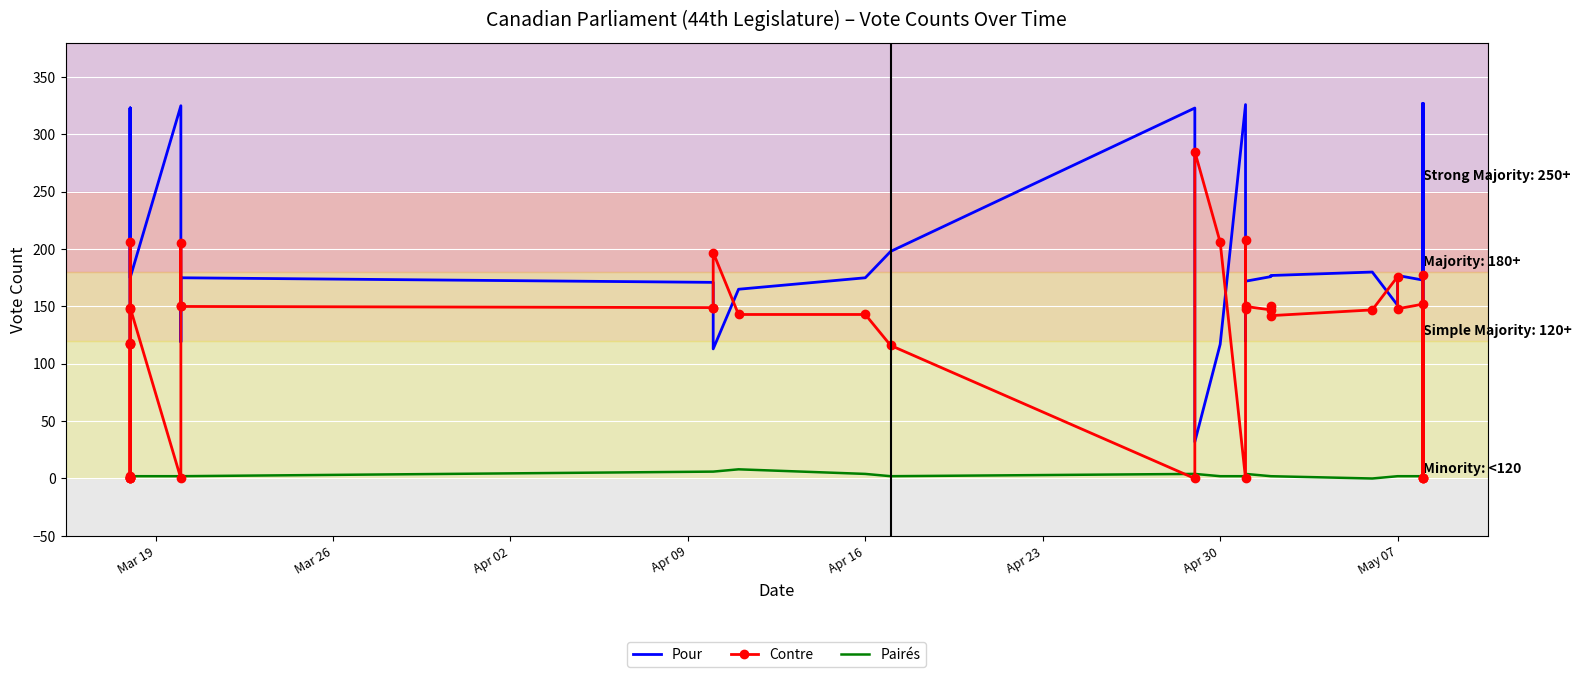

Which series has the widest spread of values?

Pour